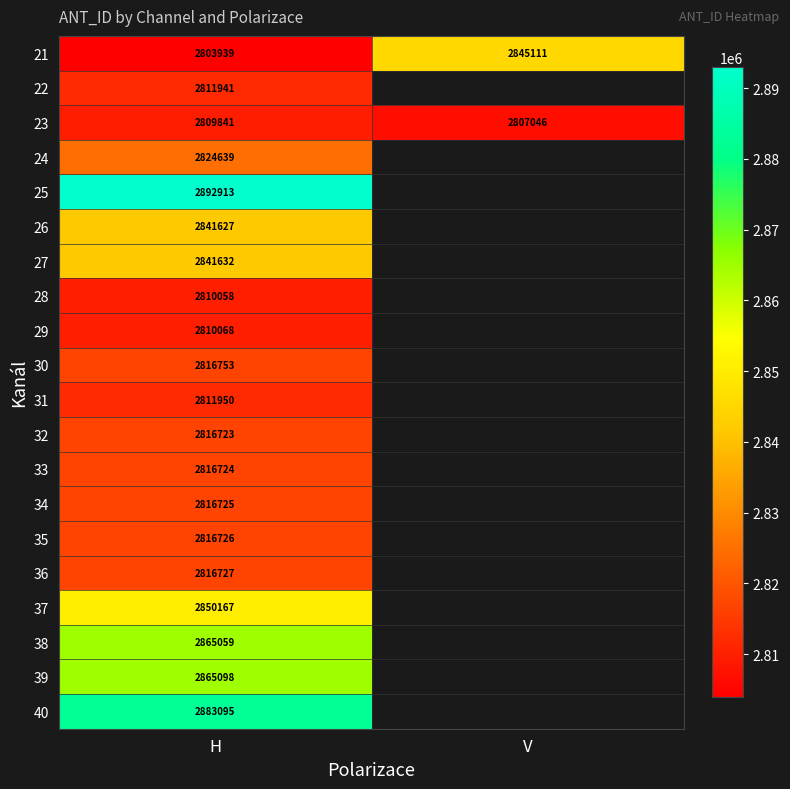

How many distinct data groups are displayed?

20